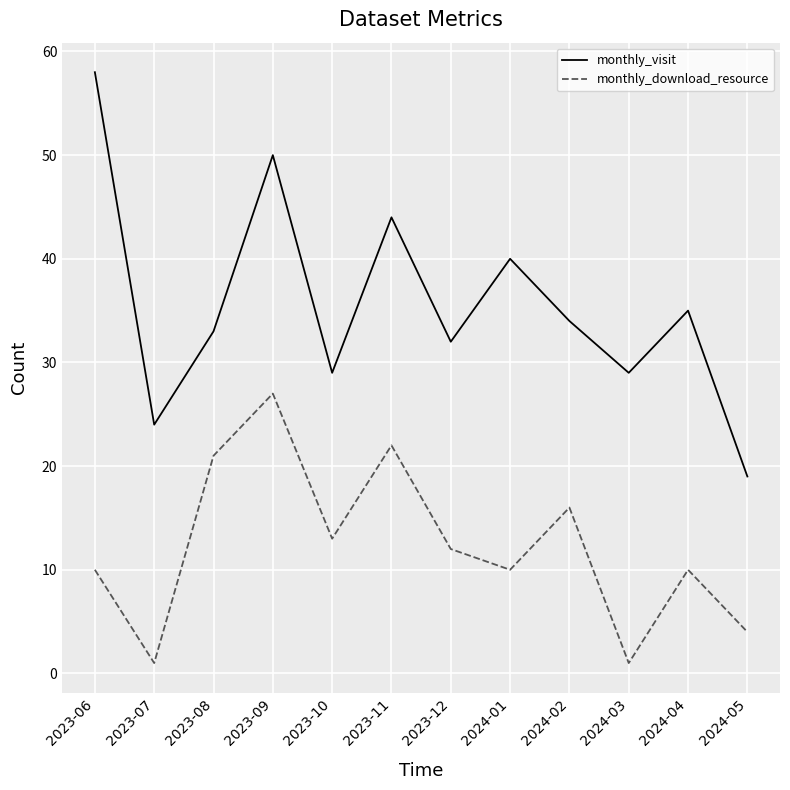

Which series changed the most between 2023-07 and 2024-04?

monthly_visit